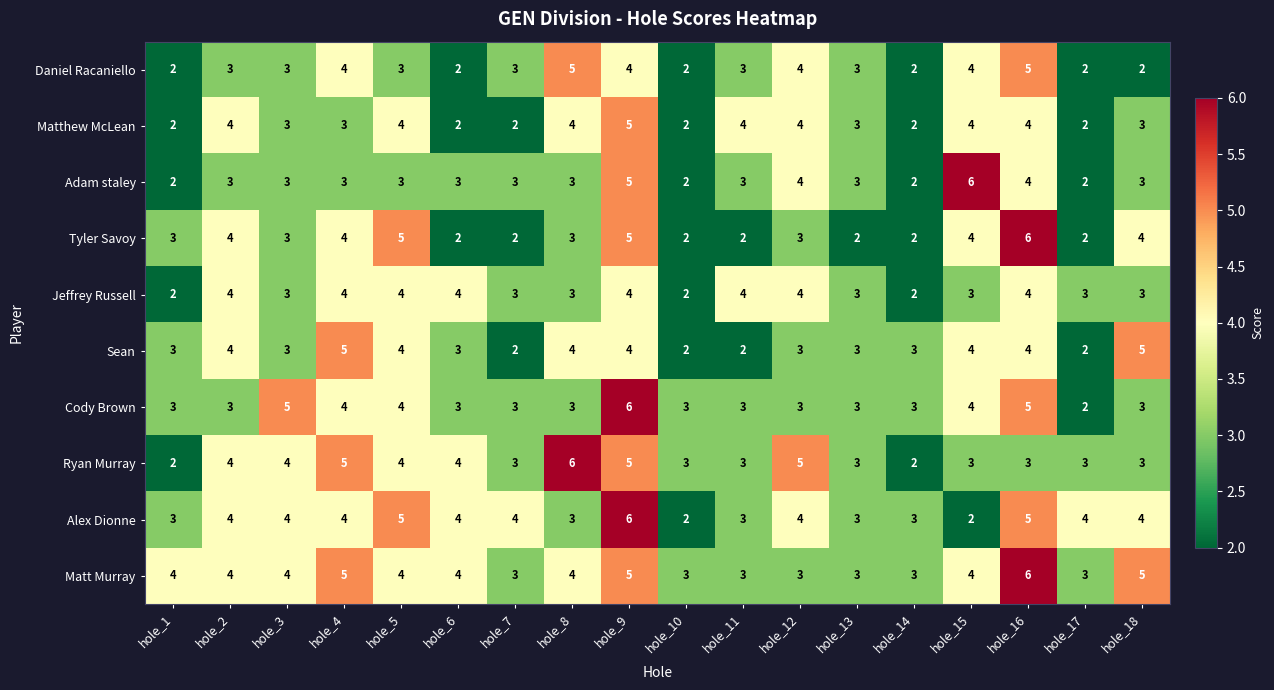

What is the difference between the second highest and minimum values in the Alex Dionne series?

3